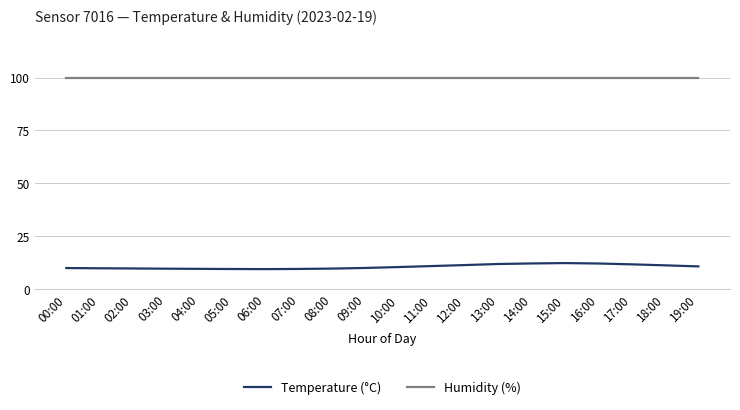

List the series in order of their overall mean, lowest first.

Temperature (°C), Humidity (%)